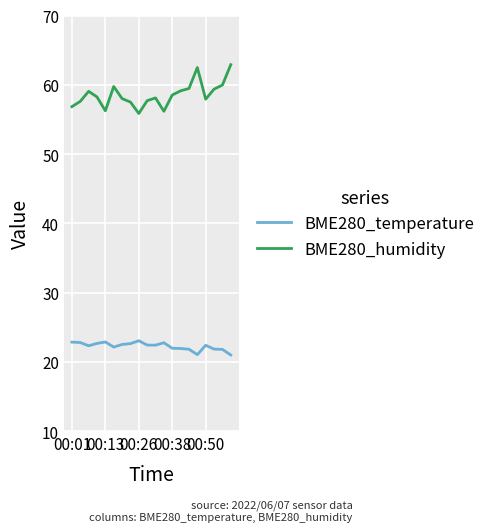

Rank the series by their maximum value, from highest to lowest.

BME280_humidity, BME280_temperature